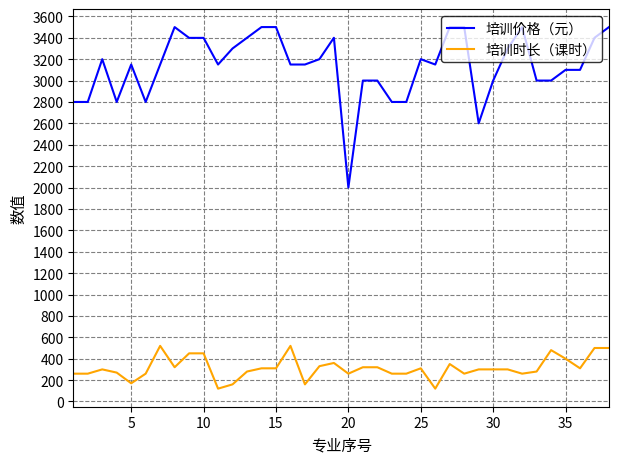

Which series has the largest total across all categories?

培训价格（元）